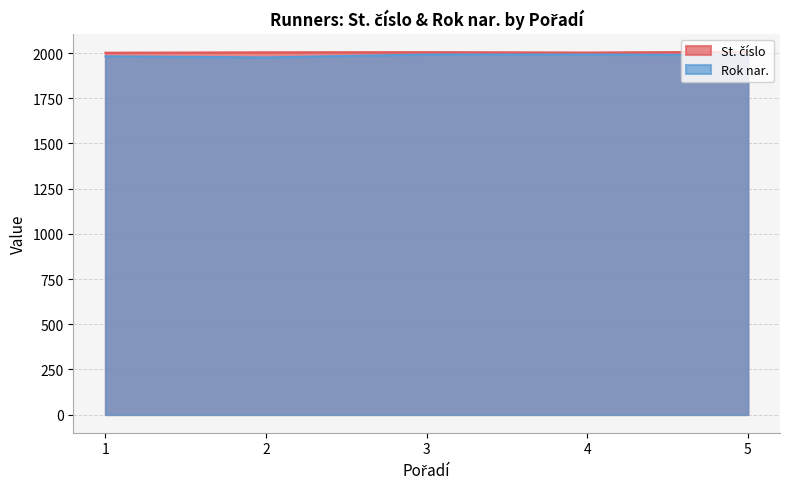

At which label does St. číslo first exceed 2004?

3